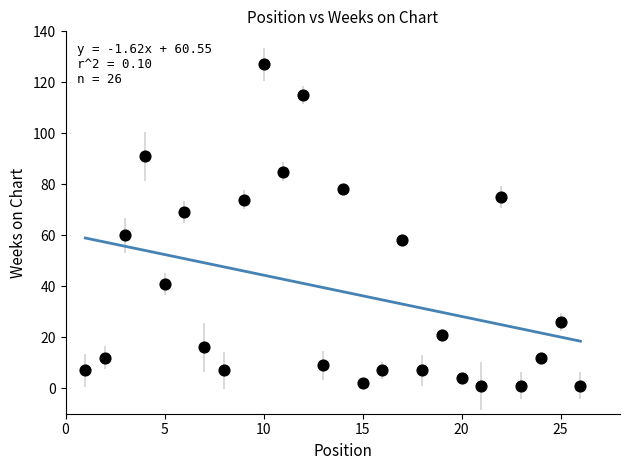

What is the range of X values (max minus min)?

25